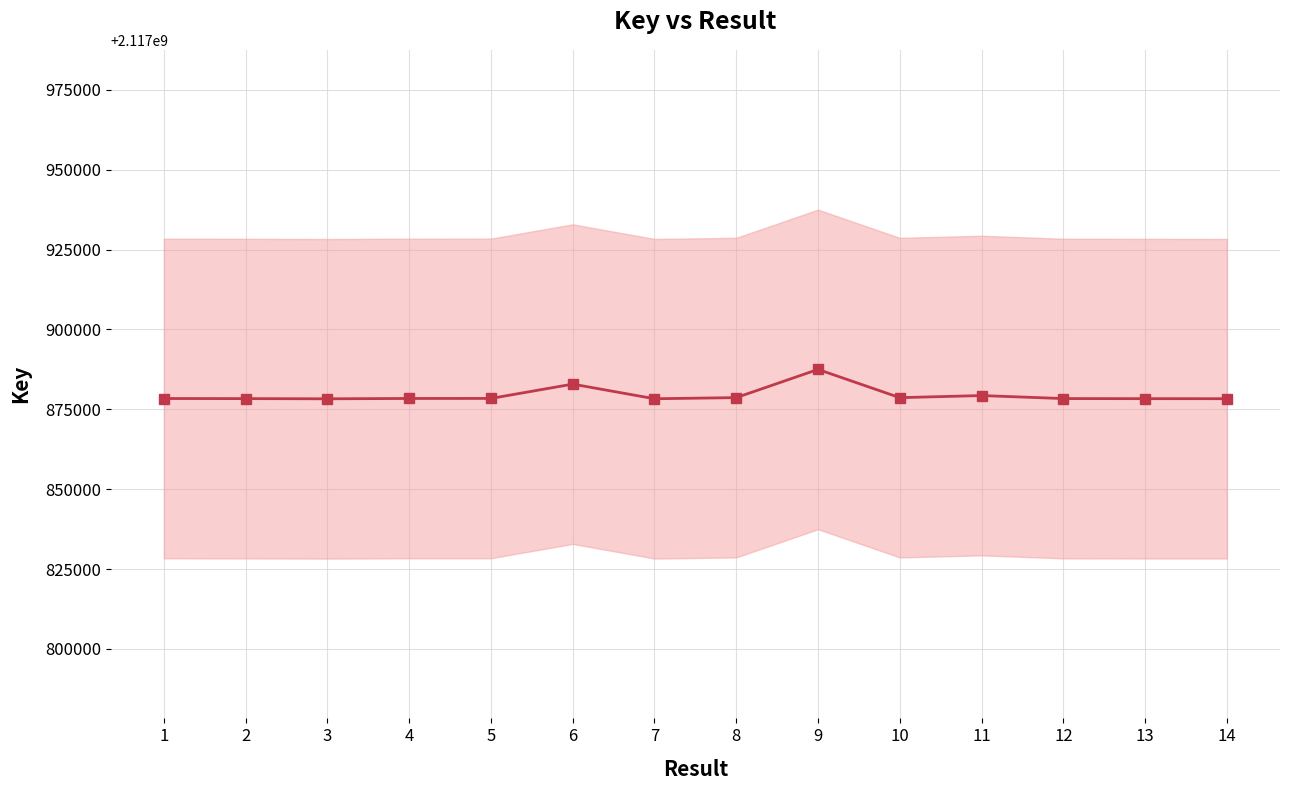

How many interior local peaks (higher than both neighbors) does the data have?

3